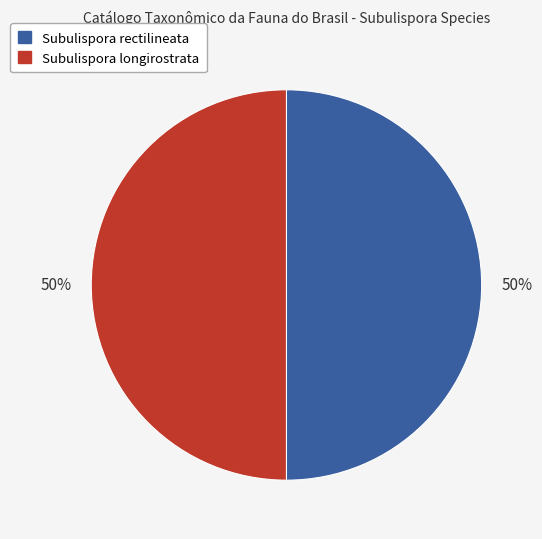

What is the ratio of the value at Subulispora longirostrata to the value at Subulispora rectilineata?

1.0